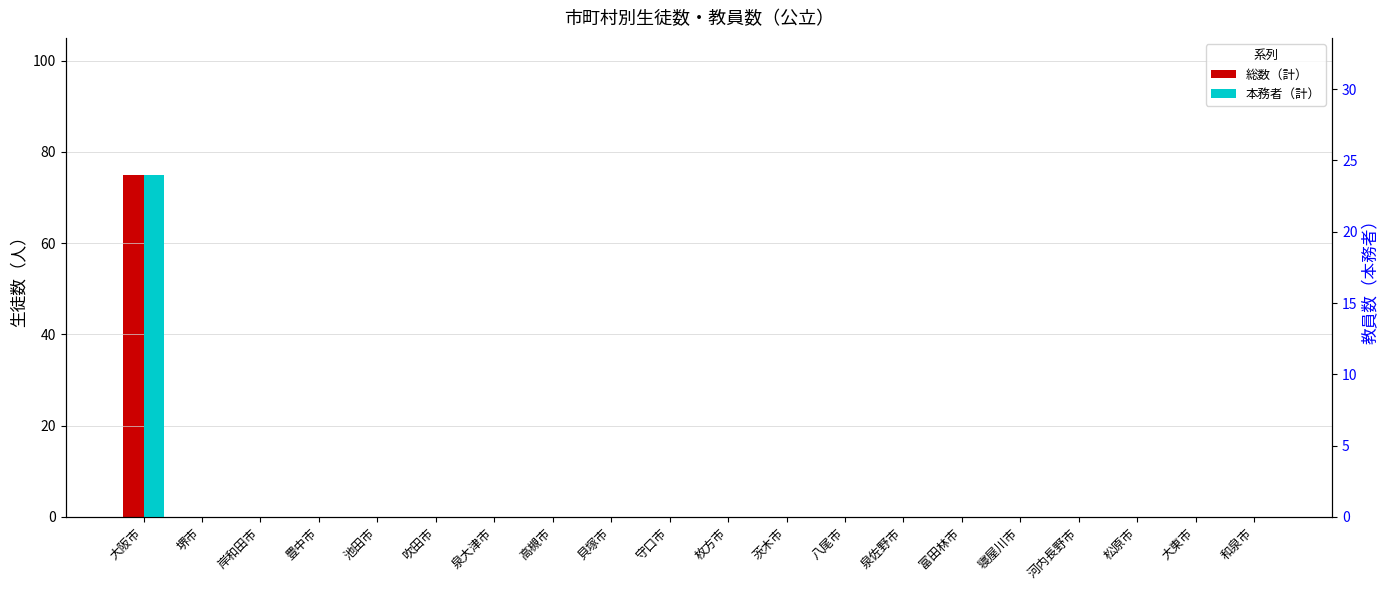

At which category is the sum across all series the highest?

大阪市